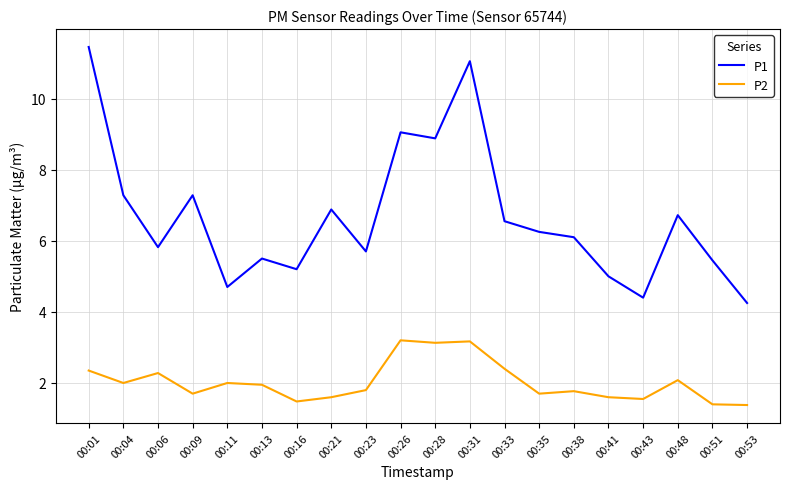

Which series has the largest total across all categories?

P1